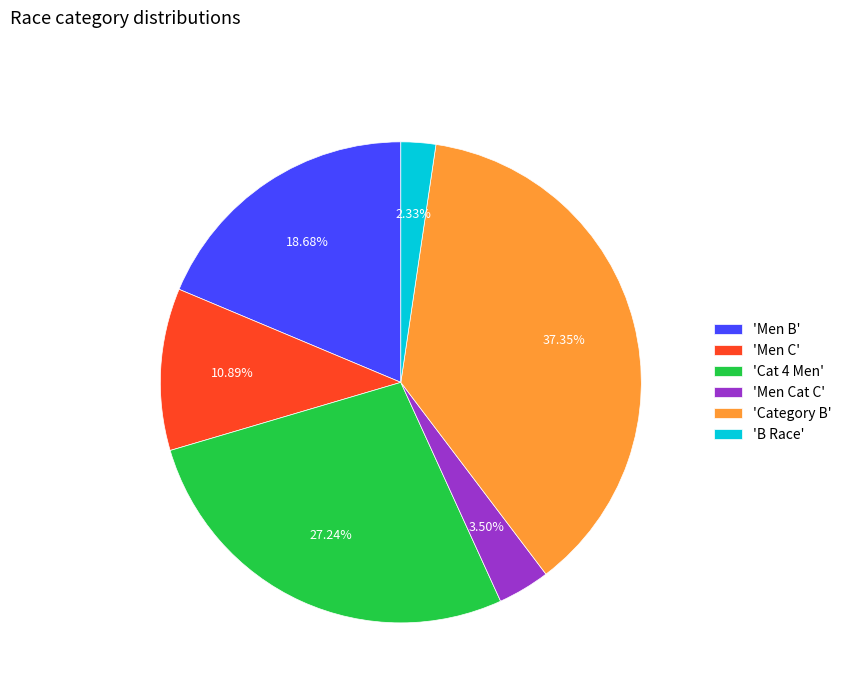

What is the largest slice in the pie chart?

'Category B'